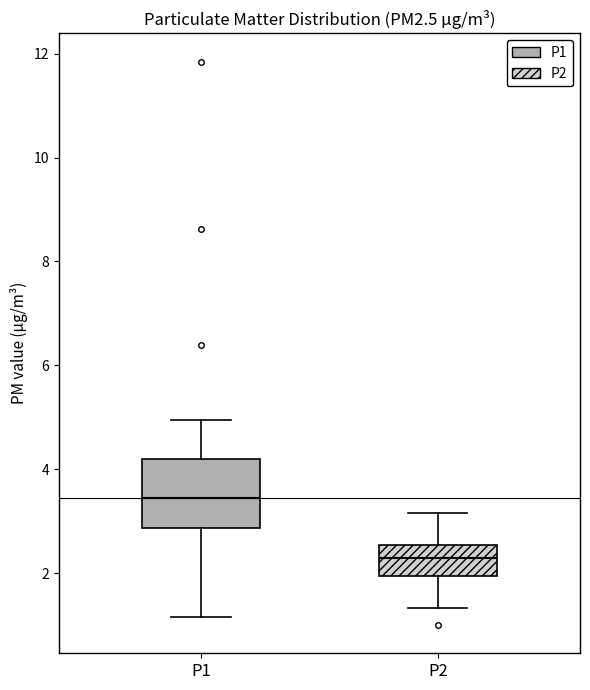

Where does the upper whisker of the box for P1 end on the y-axis? The values are not printed on the chart, so give them approximately, as read against the axis.

5.0